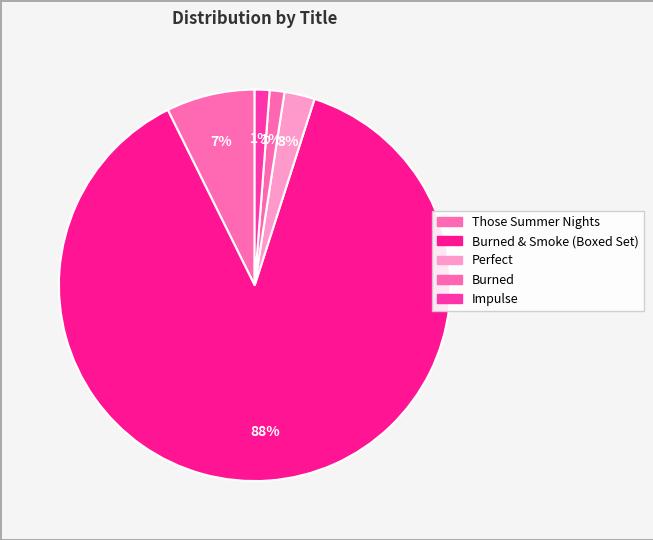

Count the number of slices in the pie.

5